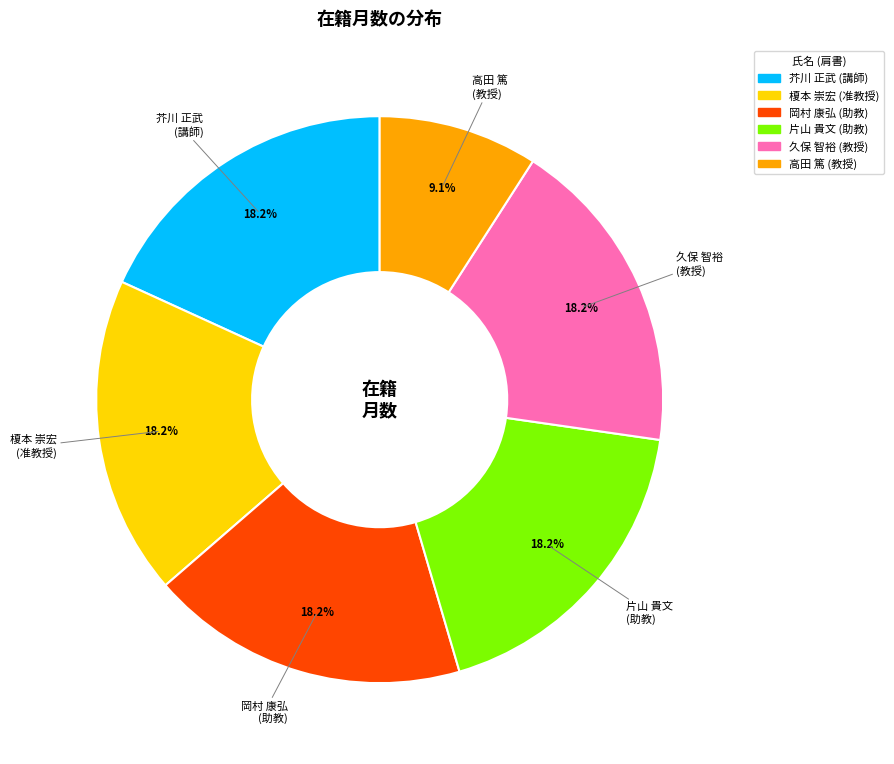

Count the number of slices in the pie.

6